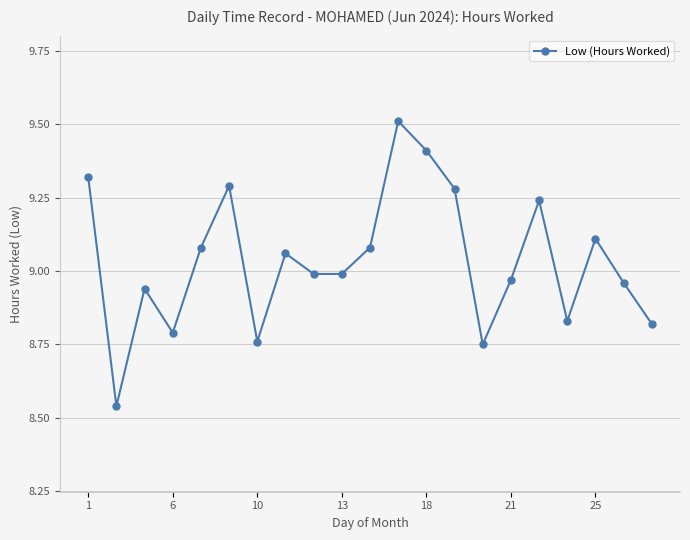

What is the difference between the second highest and second lowest values?

0.7